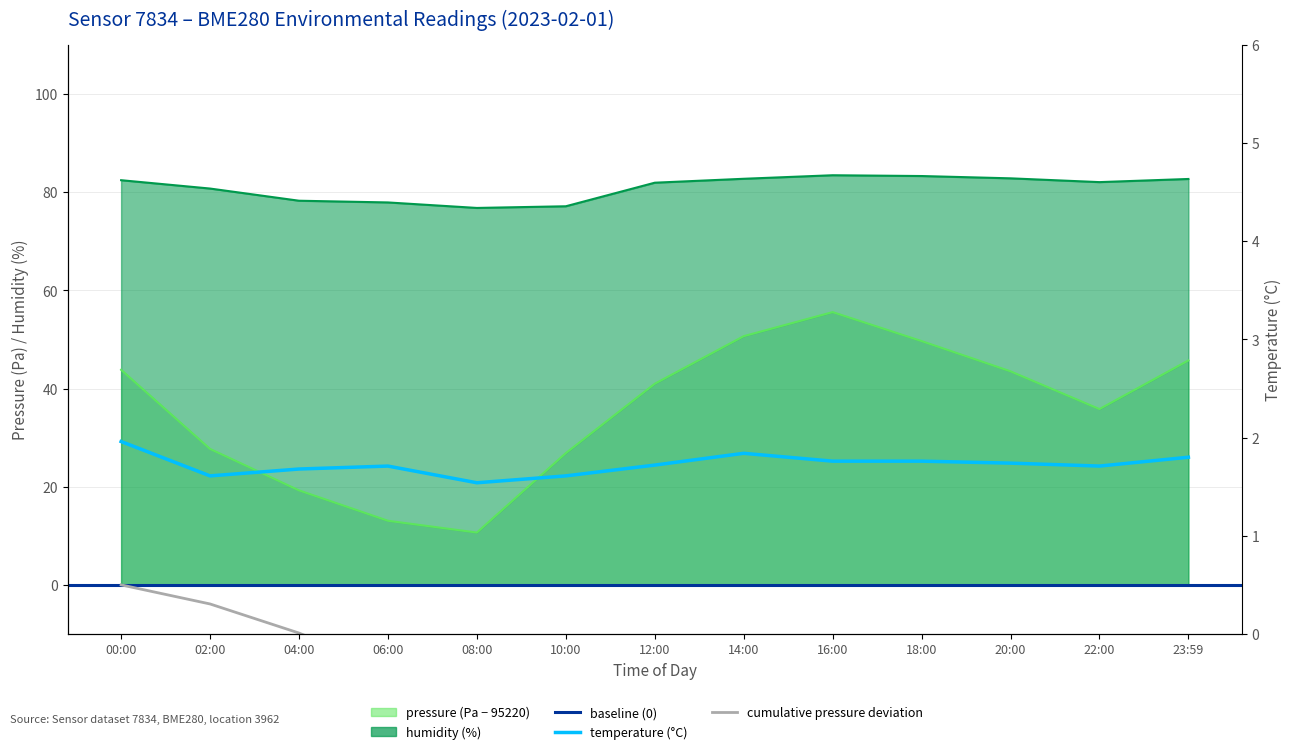

What is the approximate value of humidity at 20:00?

82.8